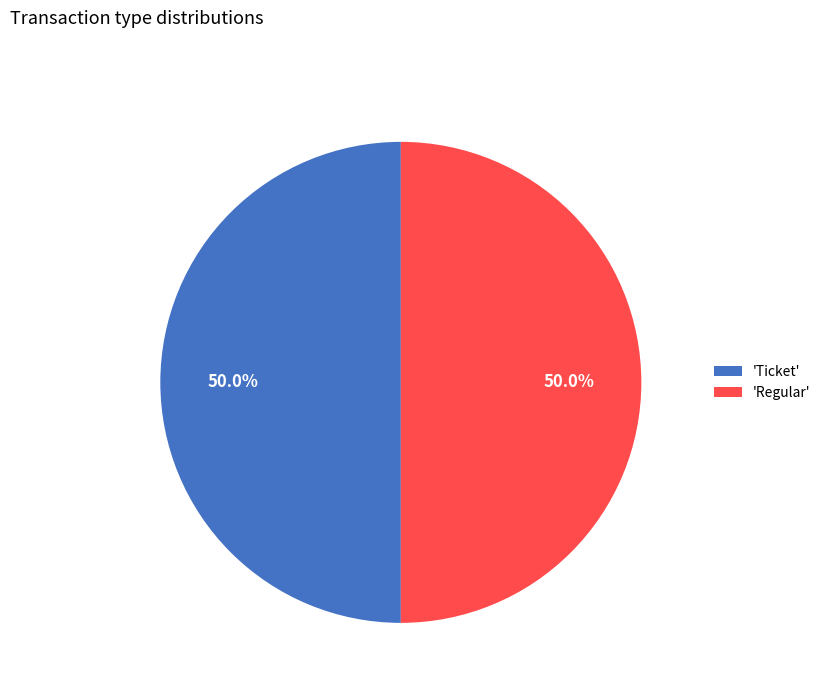

What is the ratio of the value at 'Regular' to the value at 'Ticket'?

1.0